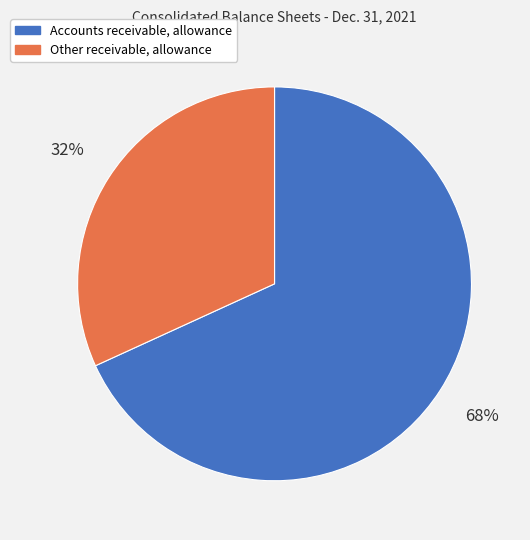

Which slice is the largest?

Accounts receivable, allowance